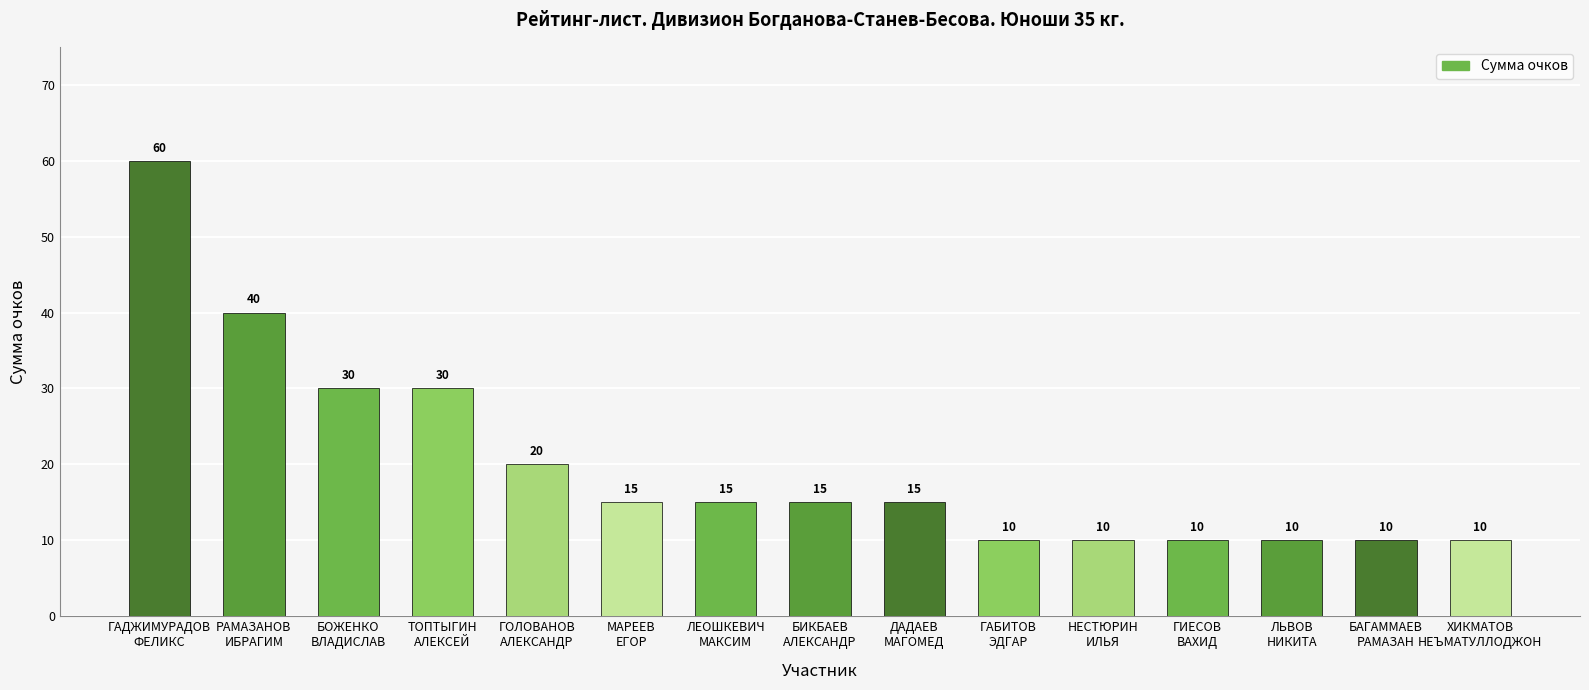

What is the change in value from ЛЕОШКЕВИЧ
МАКСИМ to ГАБИТОВ
ЭДГАР?

-5